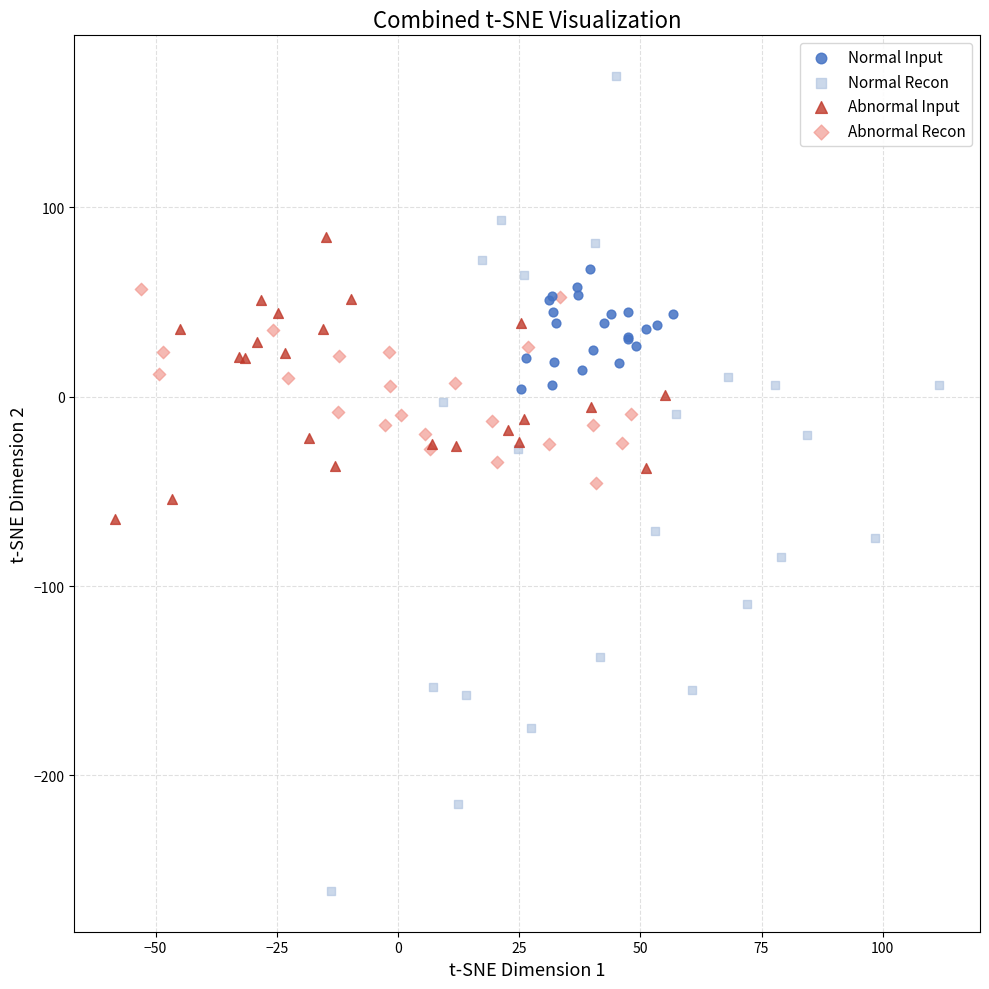

Which series has the largest Y range (max minus min)?

Normal Recon